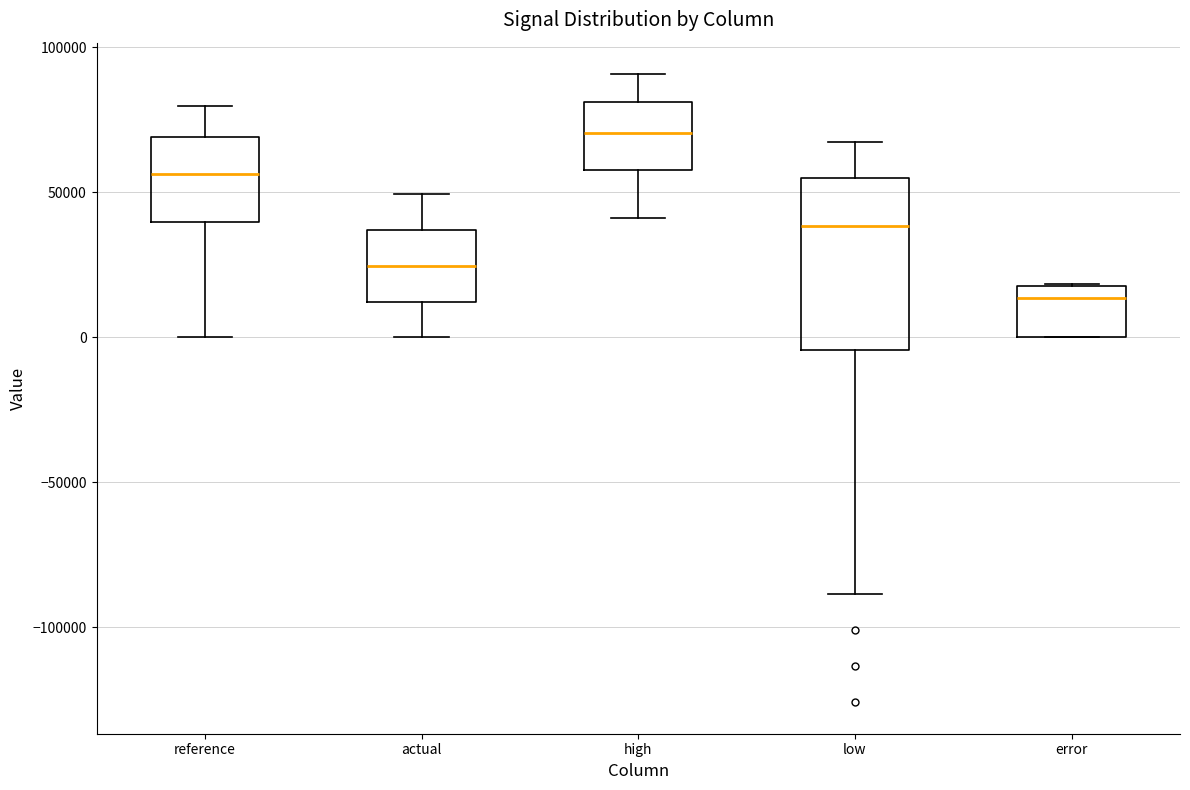

Which box has the lowest median line?

error